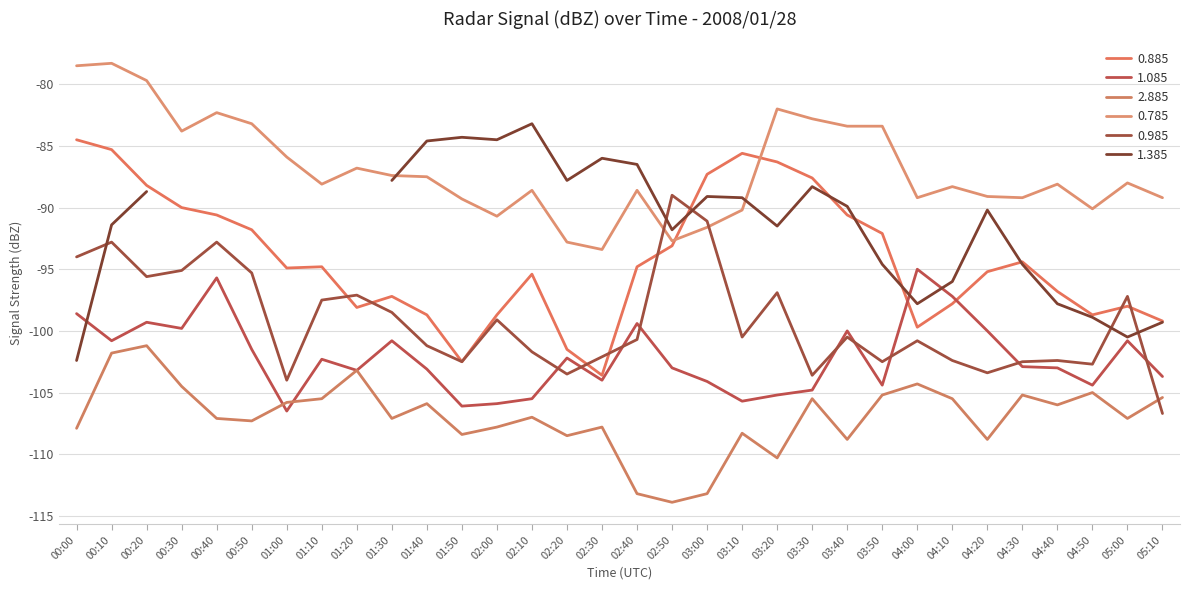

The value of 0.985 at 01:00 is -104.0. True or false?

True